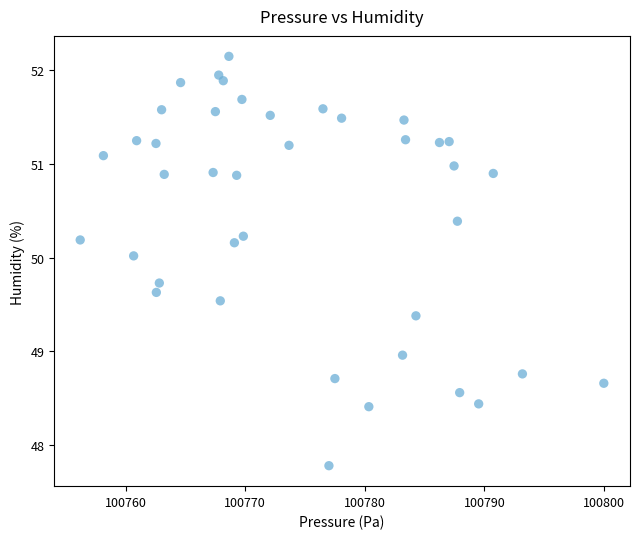

What is the range of X values (max minus min)?

43.8